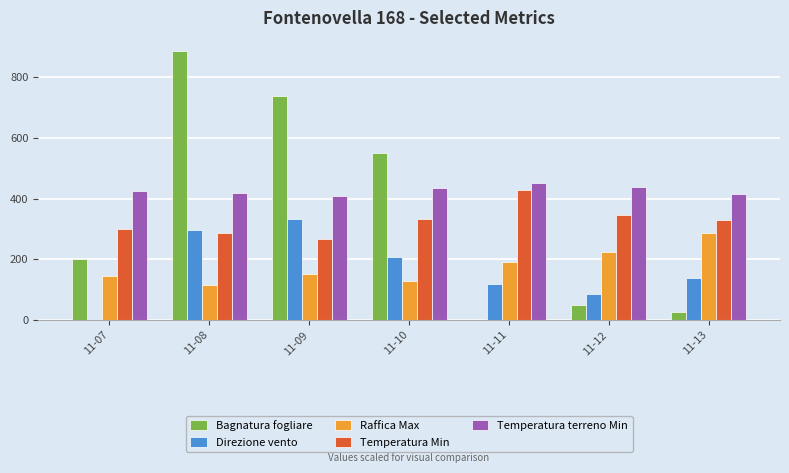

Which series changed the most between 11-09 and 11-10?

Bagnatura fogliare